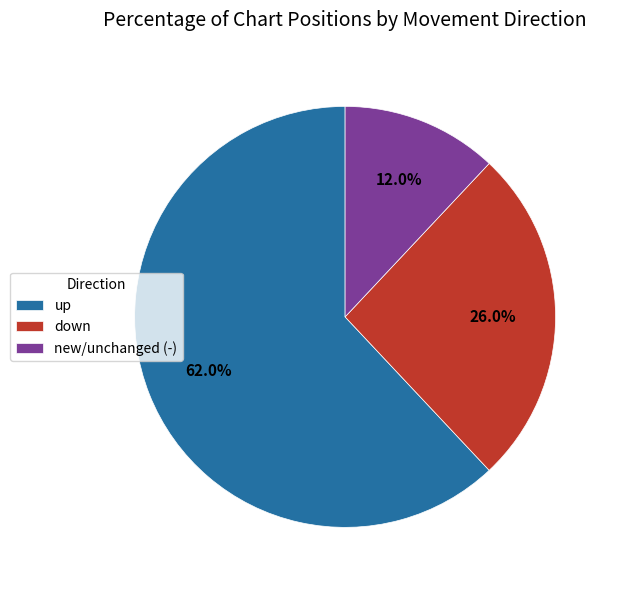

To the nearest percent, what is the average slice percentage?

33%